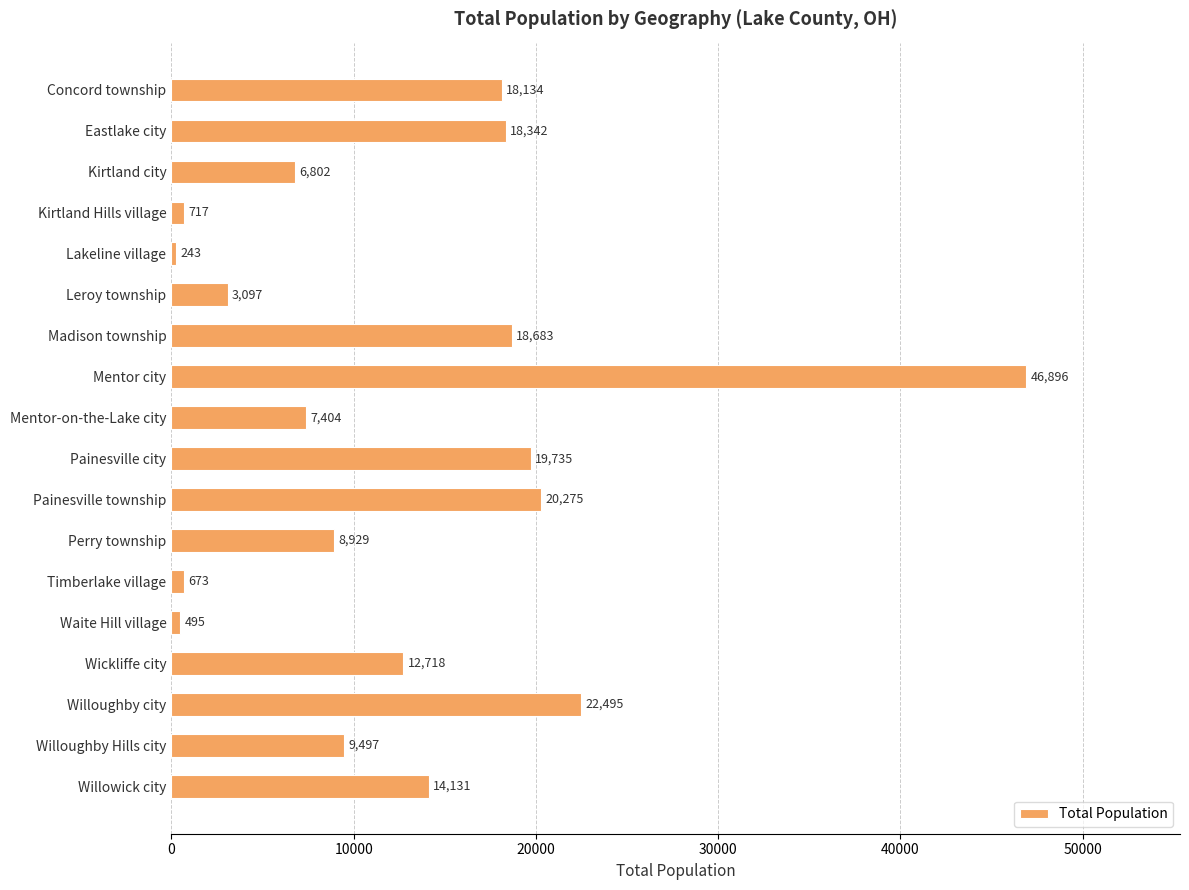

Between Willoughby city and Mentor-on-the-Lake city, which is larger?

Willoughby city